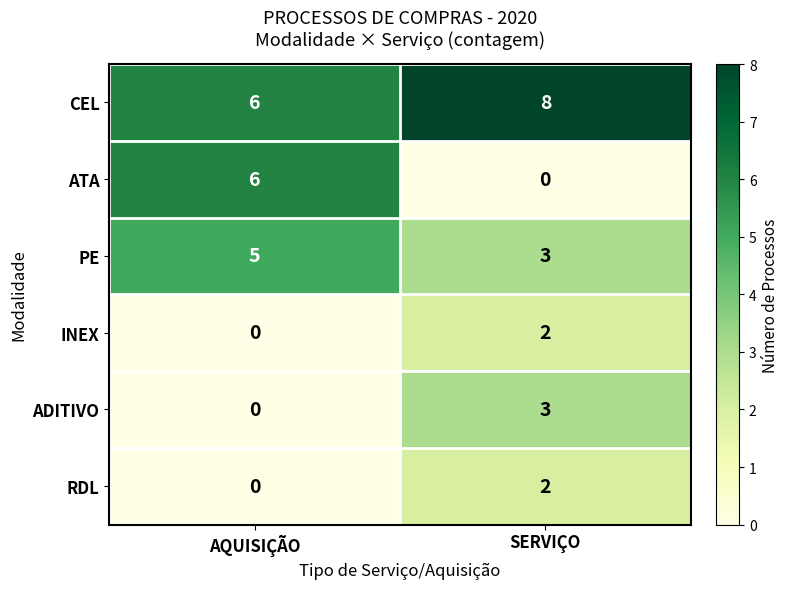

Rank the categories by RDL value from highest to lowest.

SERVIÇO, AQUISIÇÃO